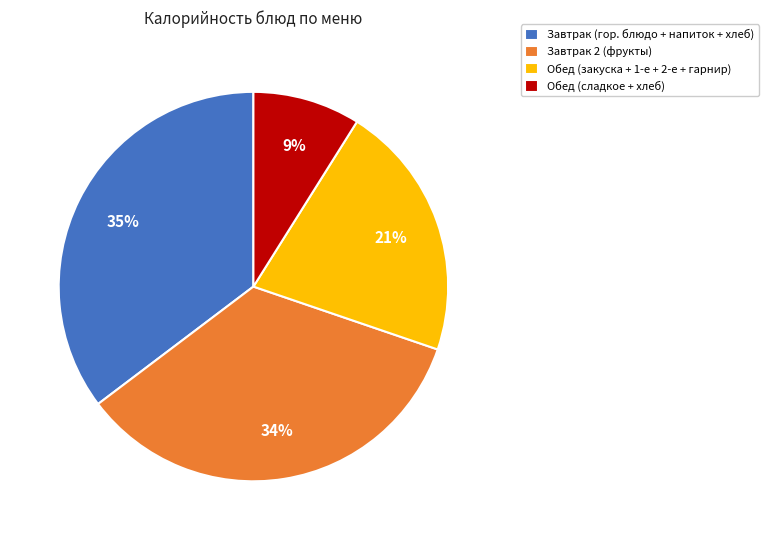

How many segments does this pie chart have?

4